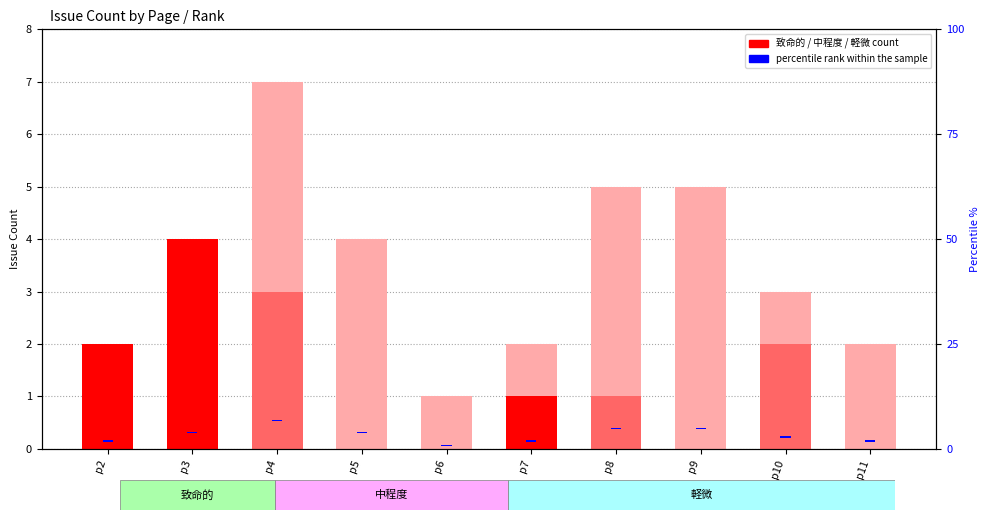

Which label corresponds to the largest value in the chart?

p9